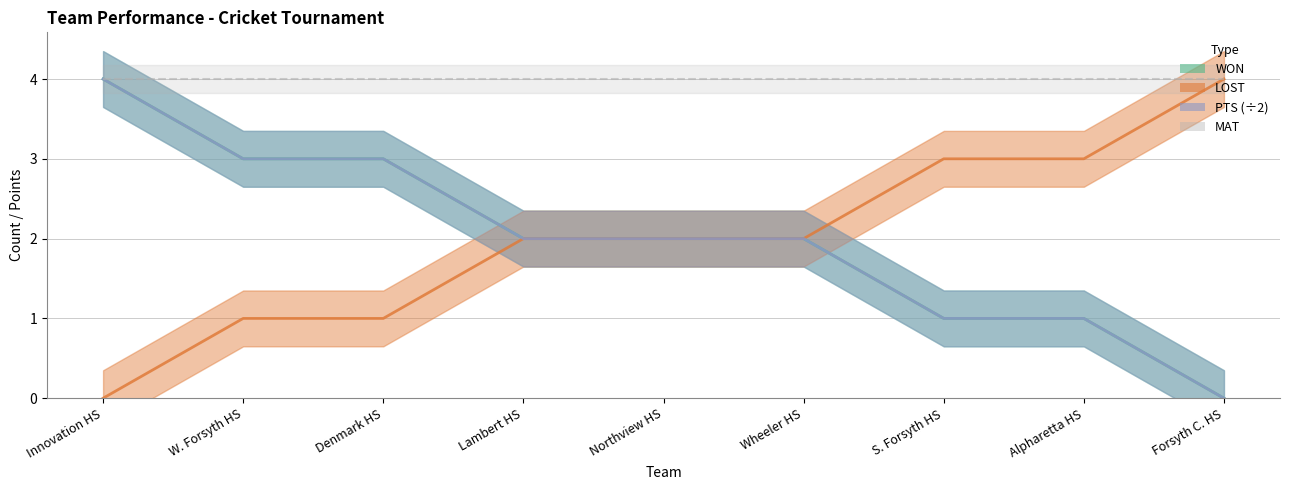

The value of LOST at Lambert HS is 2. True or false?

True